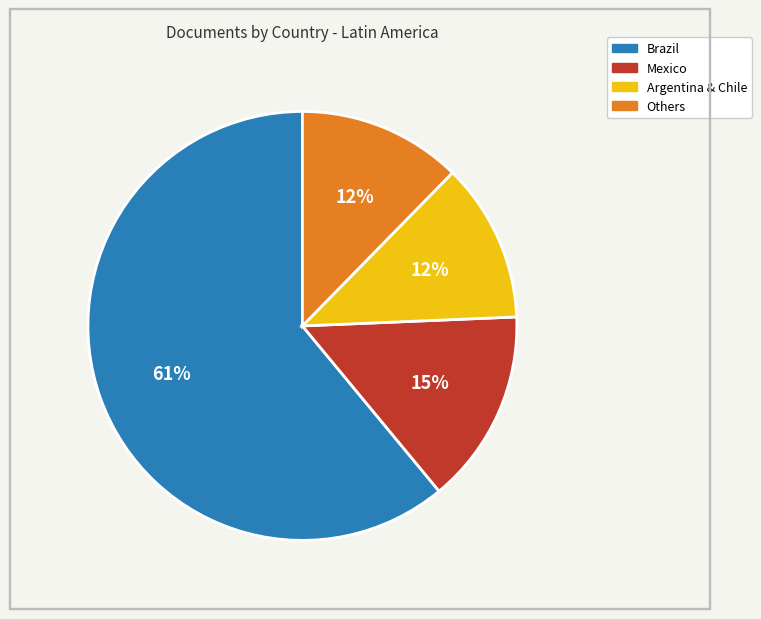

To the nearest percent, what is the difference between the largest and smallest slice percentages?

49%